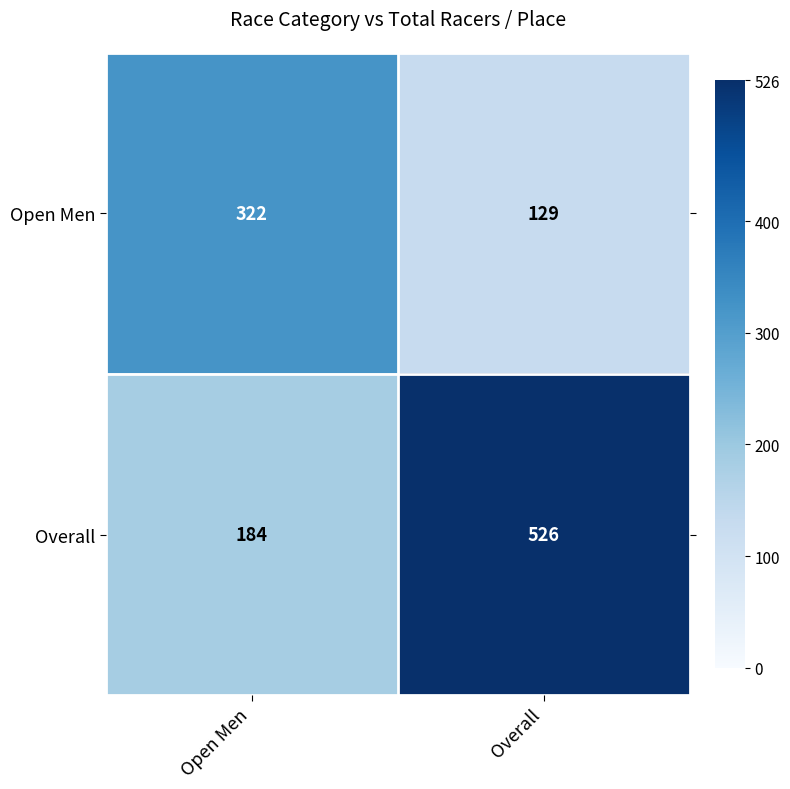

The Overall series shows 184 at Open Men. True or false?

True